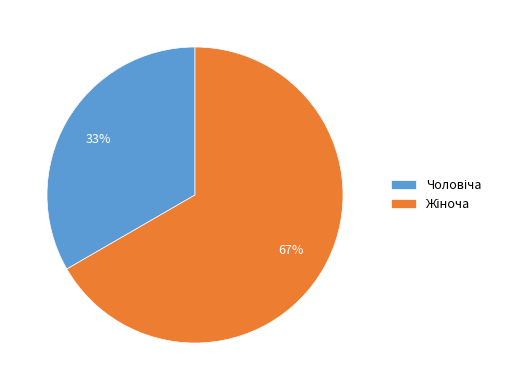

To the nearest percent, what is the average slice percentage?

50%